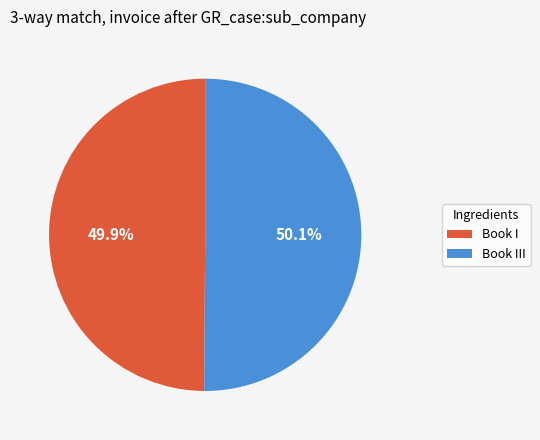

How many slices are in this pie chart?

2